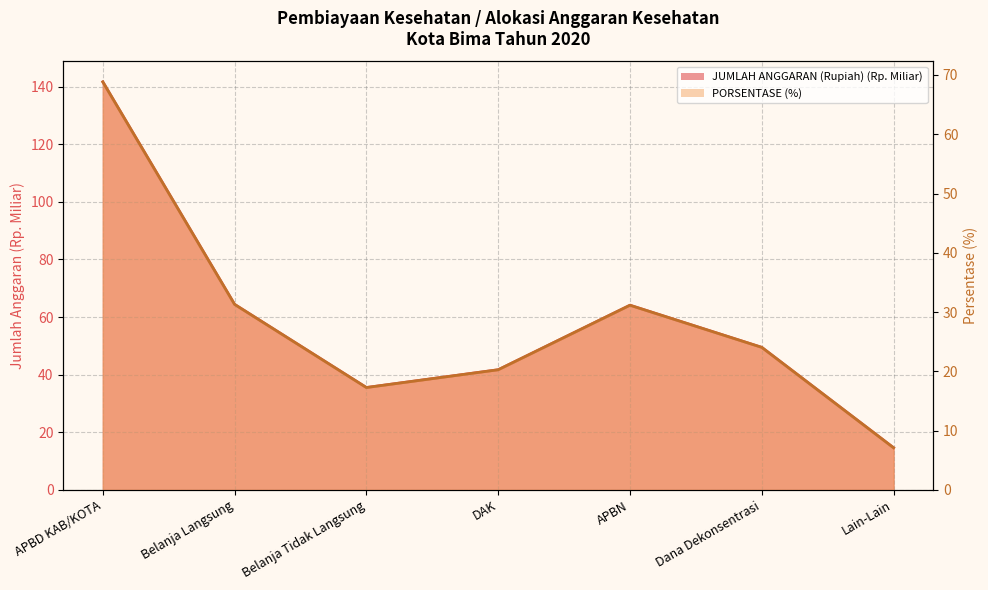

What is the label of the 4th point from the left?

DAK